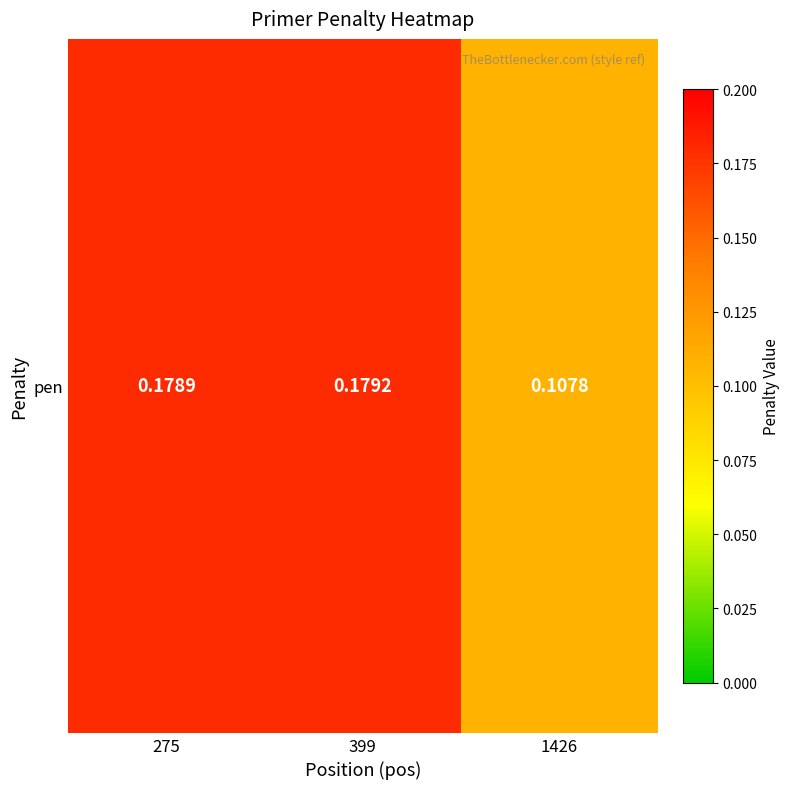

What value does the data have at 275?

0.2